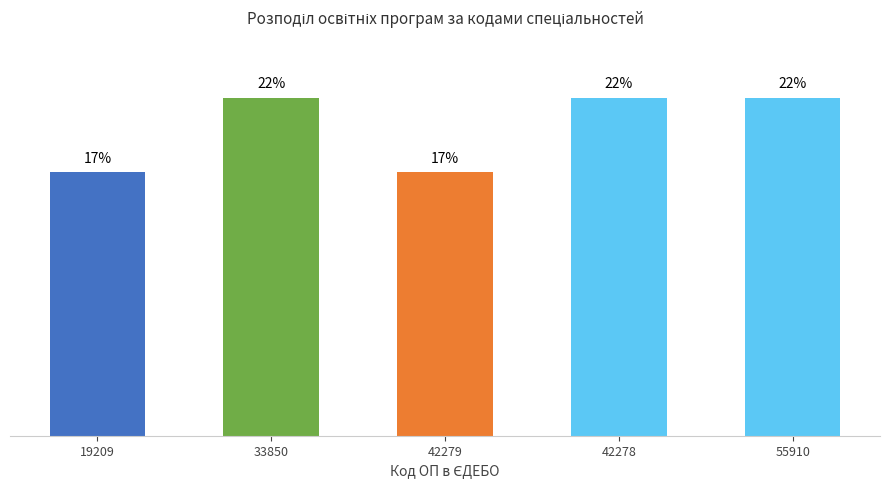

What is the greatest value displayed?

21.9